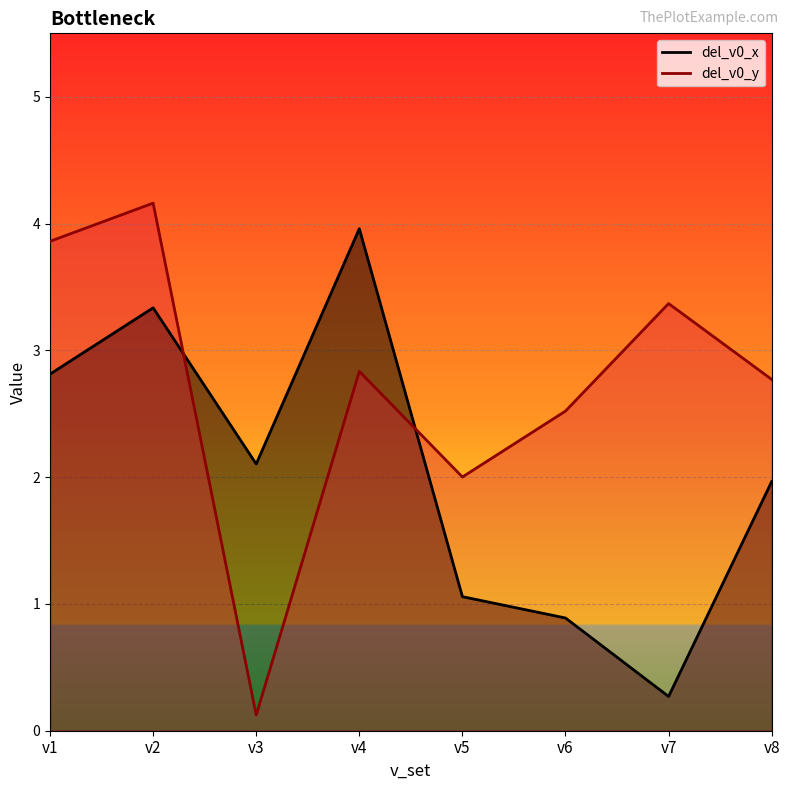

Between v3 and v6, which series saw the biggest shift?

del_v0_y